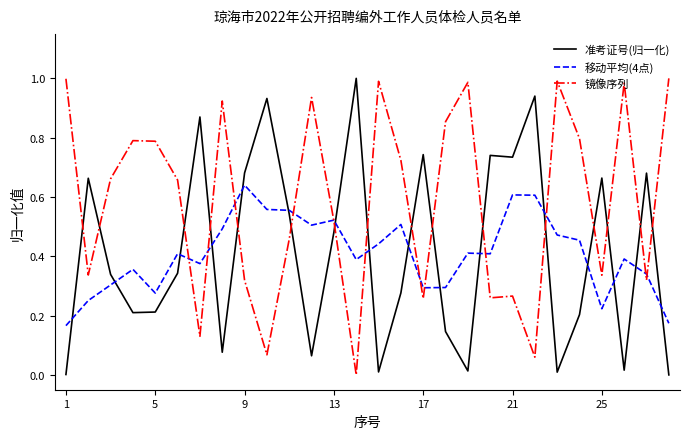

How many times do 移动平均(4点) and 准考证号(归一化) cross each other?

16